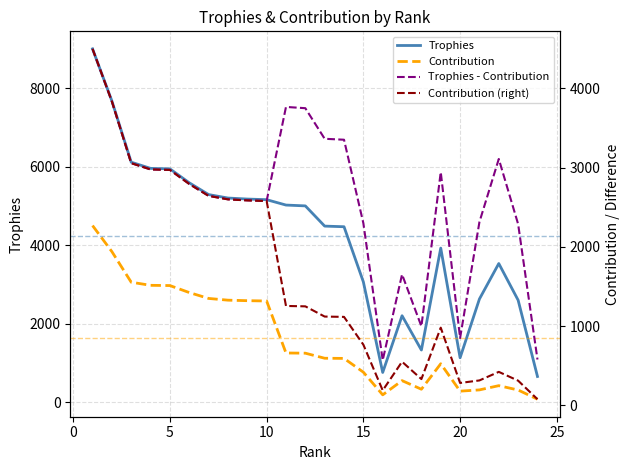

How many lines are shown in the chart?

4